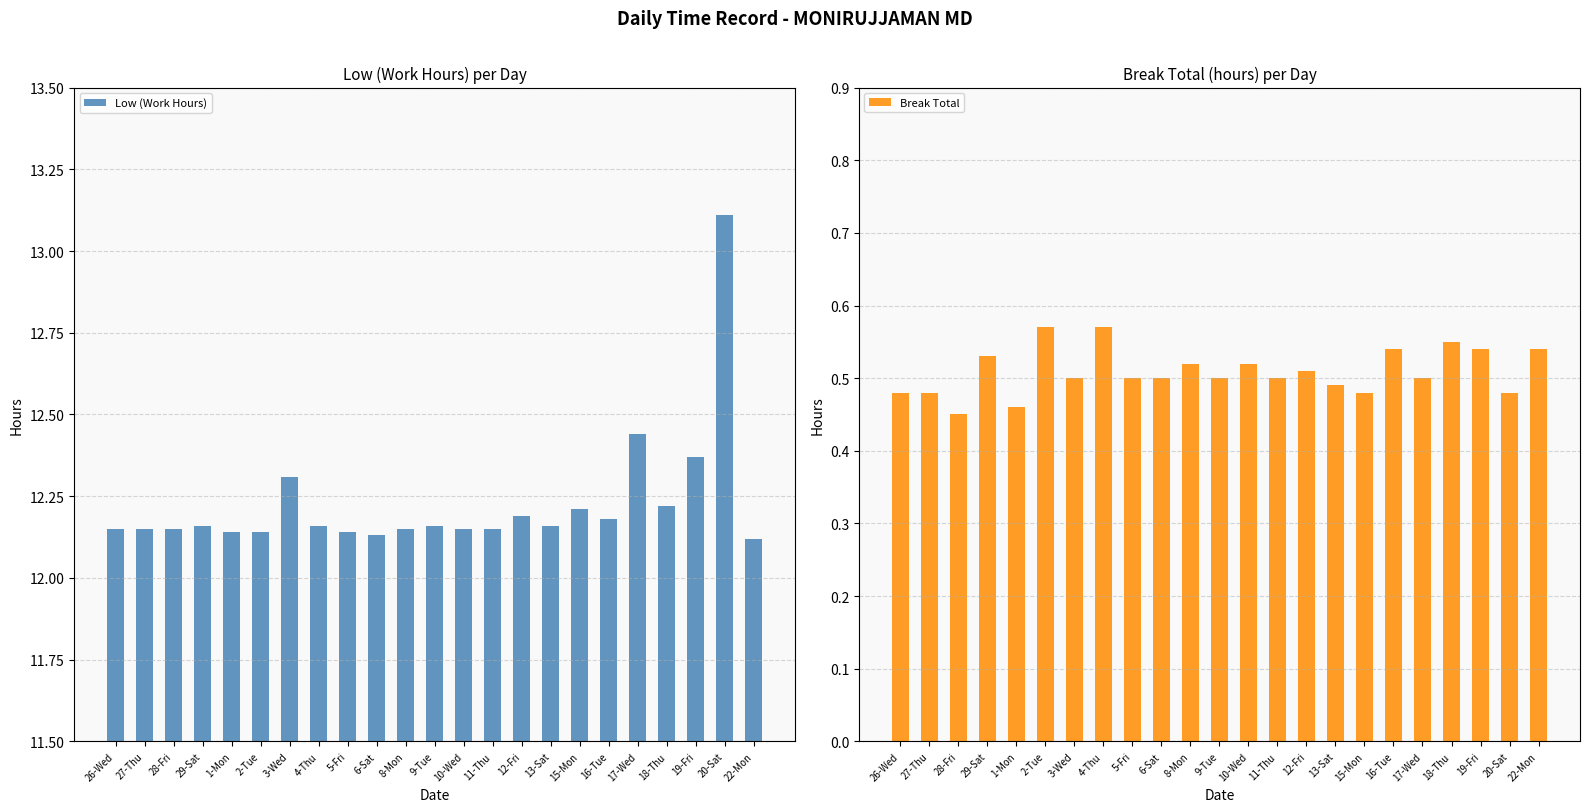

Which category has the highest value in the Break Total series?

2-Tue